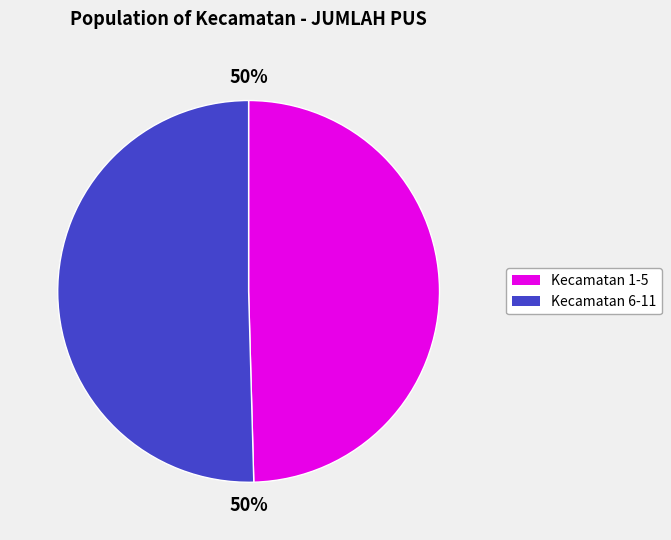

To the nearest percent, what is the average slice percentage?

50%